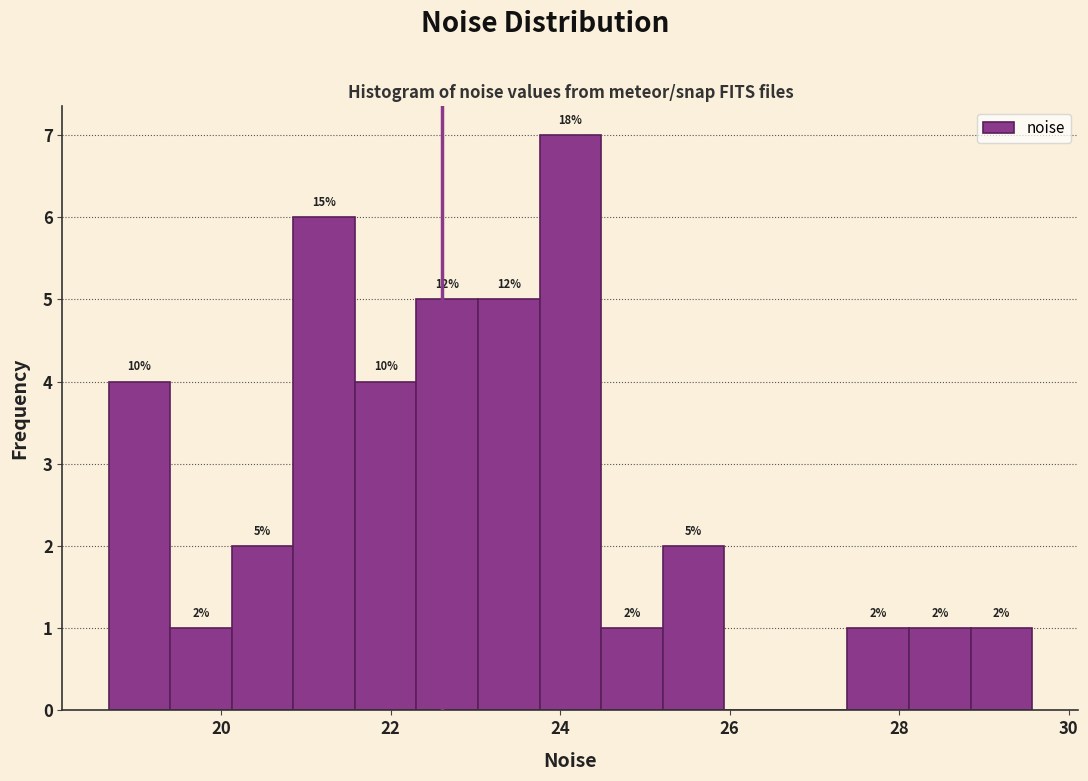

Around what value on the x-axis is the tallest bar? Give the approximate position of its centre, as read against the axis.

24.2